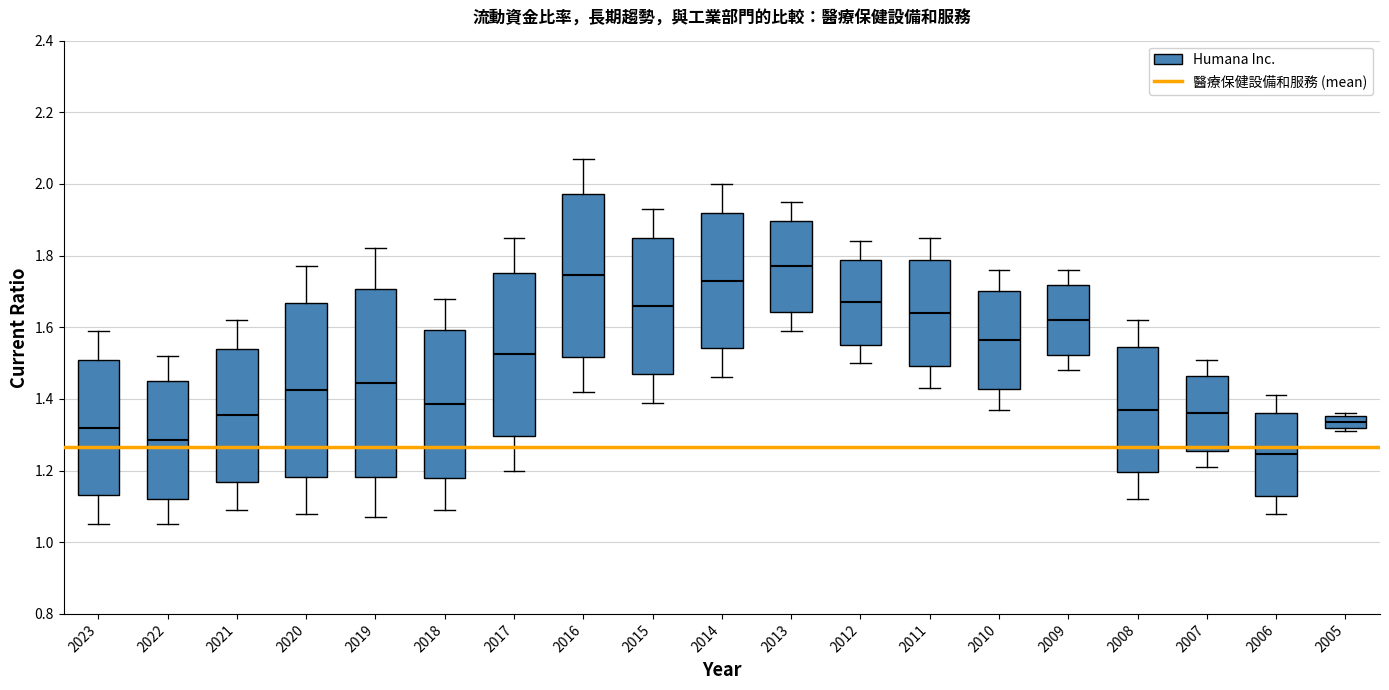

Reading left to right, read every box against the y-axis: the position of its median line, the range the box covers, and the ends of its whiskers. The values are not printed on the chart, so give them approximately, as read against the axis.

2023: median 1.32, box 1.14 to 1.50, whiskers 1.06 to 1.60
2022: median 1.28, box 1.12 to 1.44, whiskers 1.06 to 1.52
2021: median 1.36, box 1.16 to 1.54, whiskers 1.10 to 1.62
2020: median 1.42, box 1.18 to 1.66, whiskers 1.08 to 1.78
2019: median 1.44, box 1.18 to 1.70, whiskers 1.08 to 1.82
2018: median 1.38, box 1.18 to 1.60, whiskers 1.10 to 1.68
2017: median 1.52, box 1.30 to 1.76, whiskers 1.20 to 1.86
2016: median 1.74, box 1.52 to 1.98, whiskers 1.42 to 2.08
2015: median 1.66, box 1.48 to 1.84, whiskers 1.40 to 1.94
2014: median 1.74, box 1.54 to 1.92, whiskers 1.46 to 2.00
2013: median 1.78, box 1.64 to 1.90, whiskers 1.60 to 1.96
2012: median 1.68, box 1.56 to 1.78, whiskers 1.50 to 1.84
2011: median 1.64, box 1.50 to 1.78, whiskers 1.44 to 1.86
2010: median 1.56, box 1.42 to 1.70, whiskers 1.38 to 1.76
2009: median 1.62, box 1.52 to 1.72, whiskers 1.48 to 1.76
2008: median 1.38, box 1.20 to 1.54, whiskers 1.12 to 1.62
2007: median 1.36, box 1.26 to 1.46, whiskers 1.22 to 1.52
2006: median 1.24, box 1.12 to 1.36, whiskers 1.08 to 1.42
2005: median 1.34, box 1.32 to 1.36, whiskers 1.32 (just below the box's lower edge) to 1.36 (just above the box's upper edge)